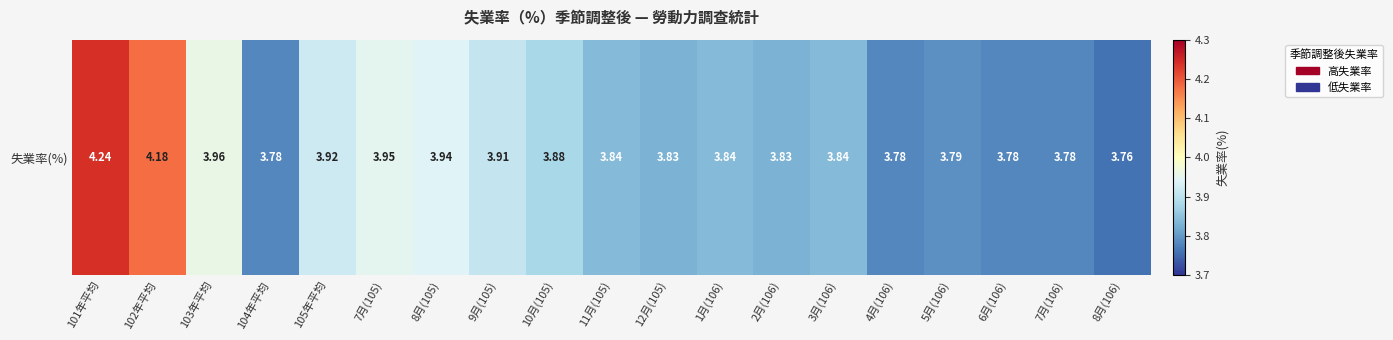

What is the sum of all values?

73.8